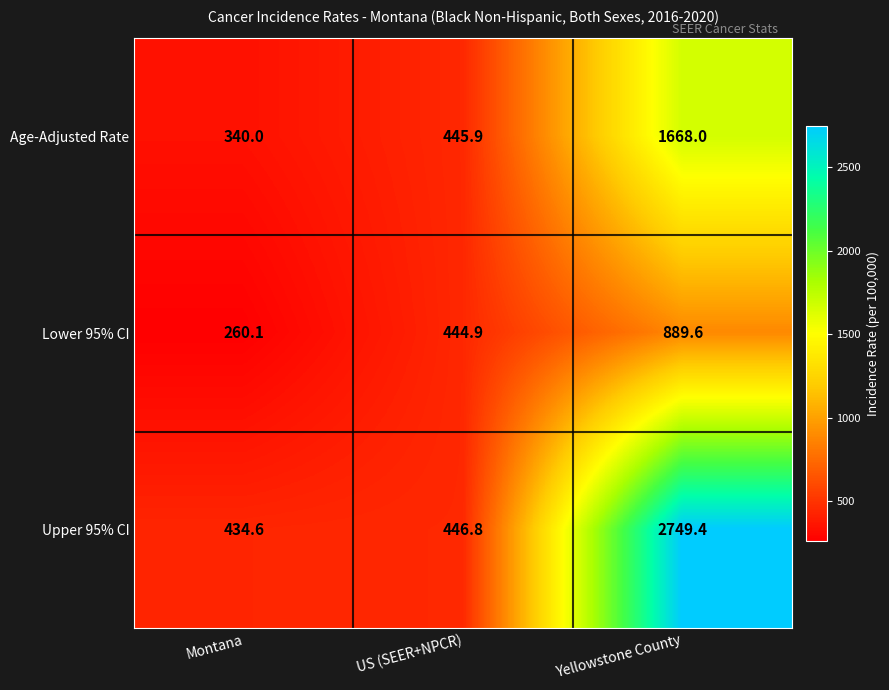

List the labels in order of Lower 95% CI value, largest first.

Yellowstone County, US (SEER+NPCR), Montana